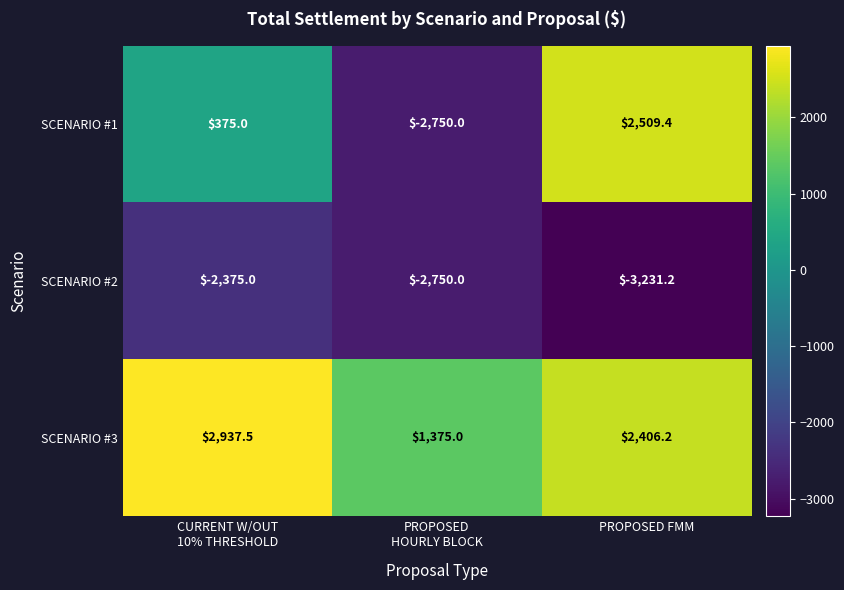

What is the total value across all series at PROPOSED
HOURLY BLOCK?

-4125.0